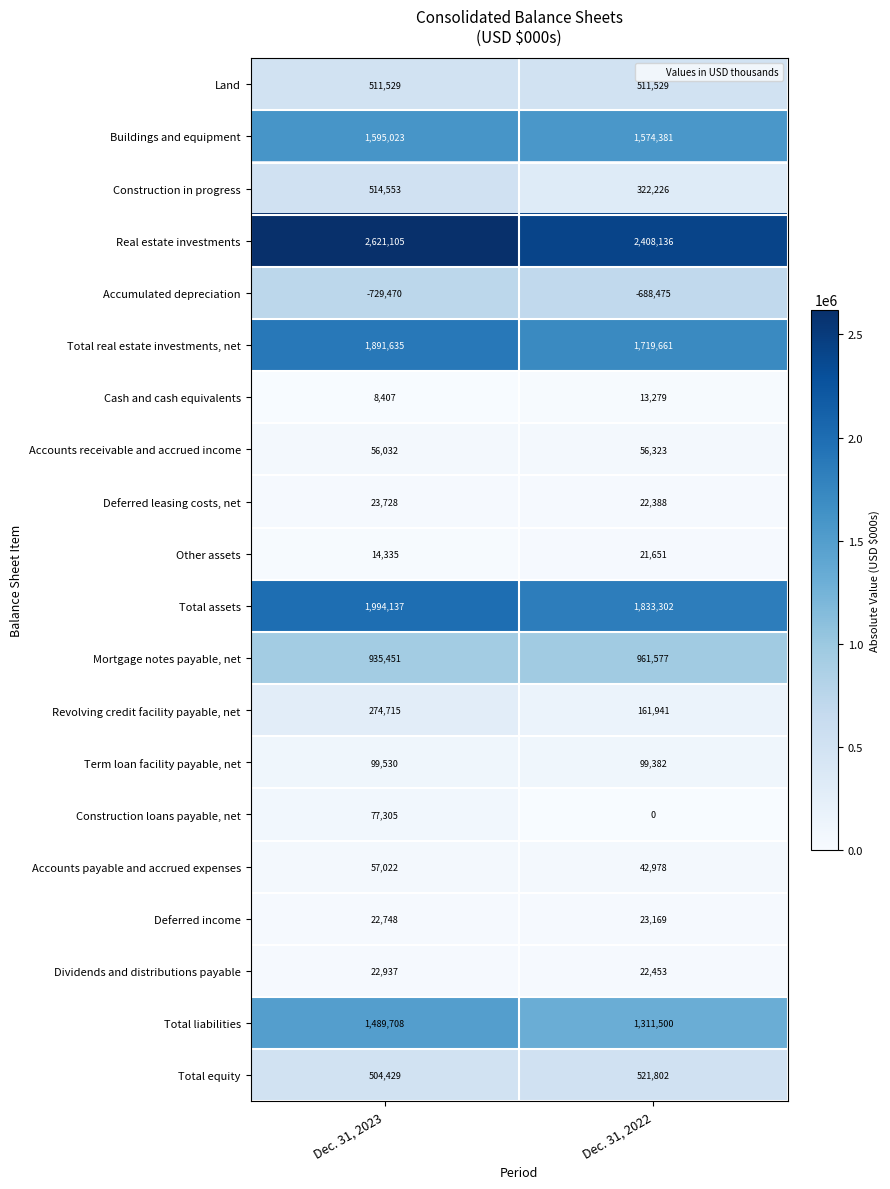

At which category is the sum across all series the highest?

Dec. 31, 2023